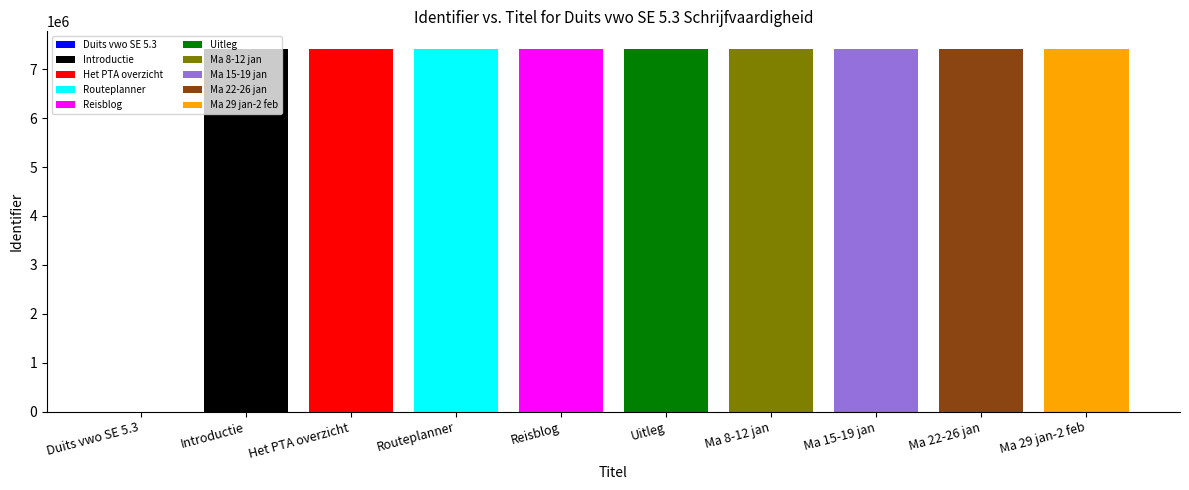

How many categories are shown in the chart?

10